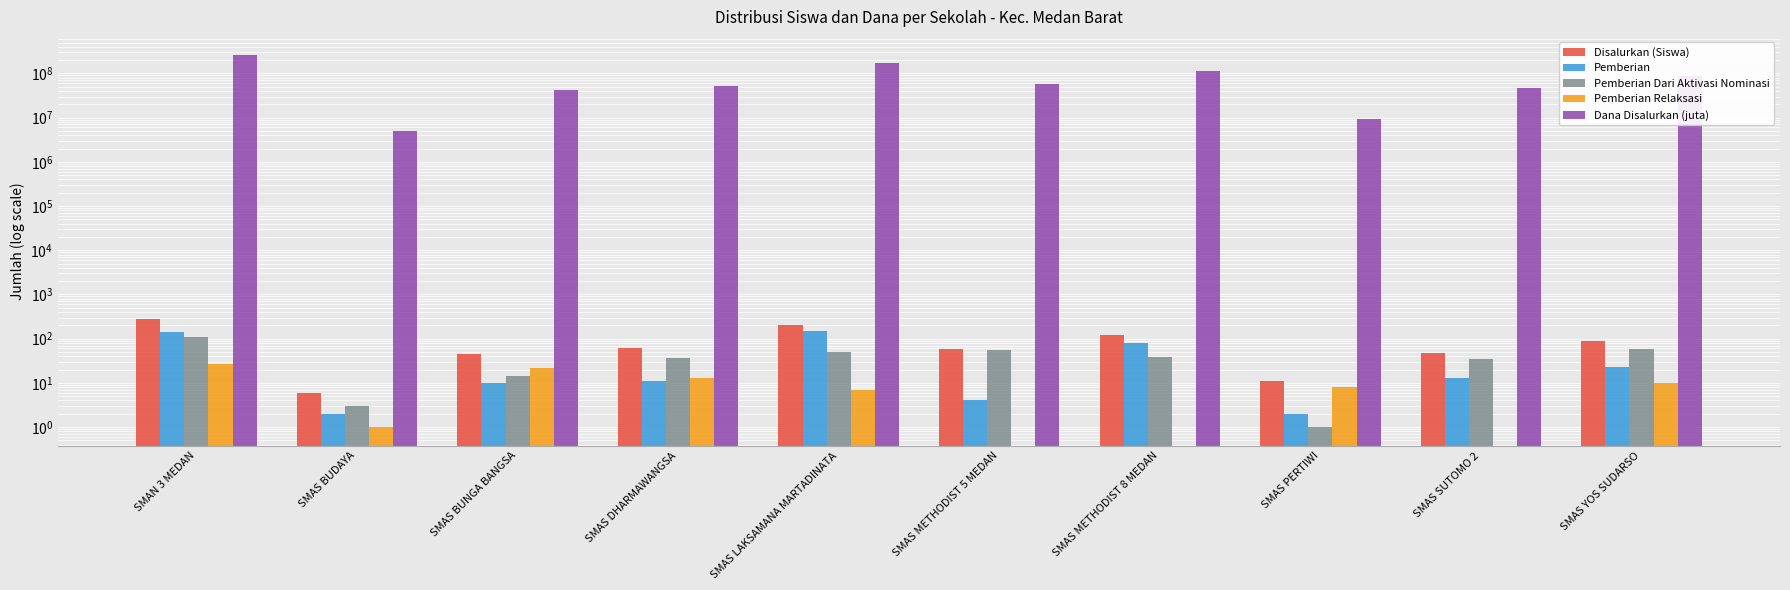

How many data points in Disalurkan (Siswa) are less than 60?

5